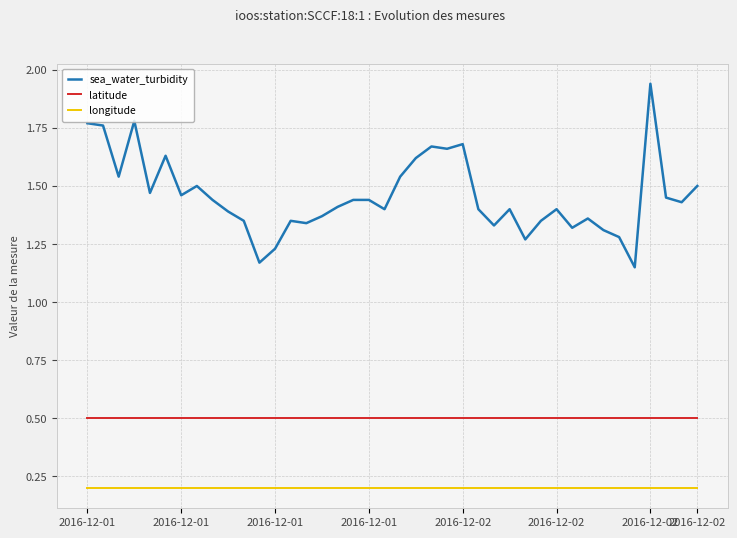

Rank the series by their average value, from lowest to highest.

longitude, latitude, sea_water_turbidity